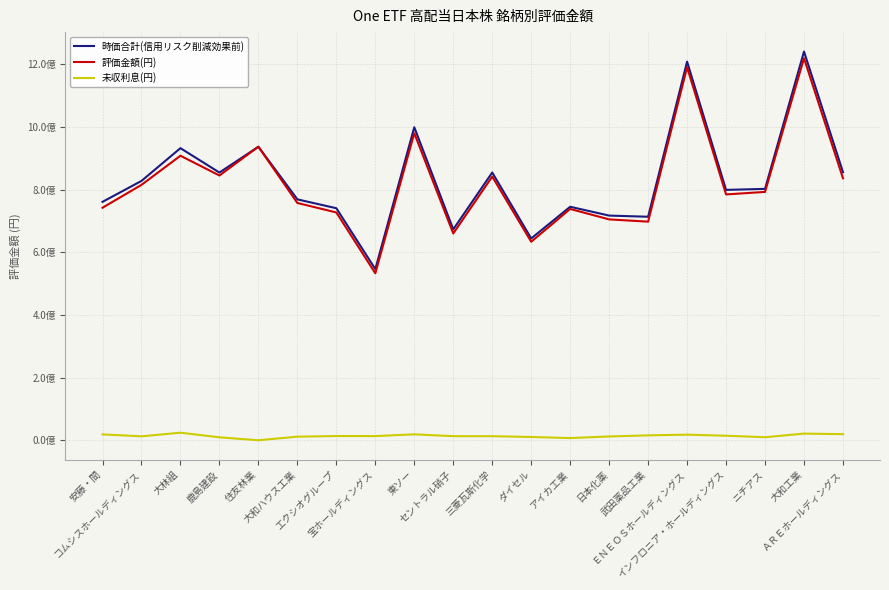

What are all the series names shown in the legend?

時価合計(信用リスク削減効果前), 評価金額(円), 未収利息(円)